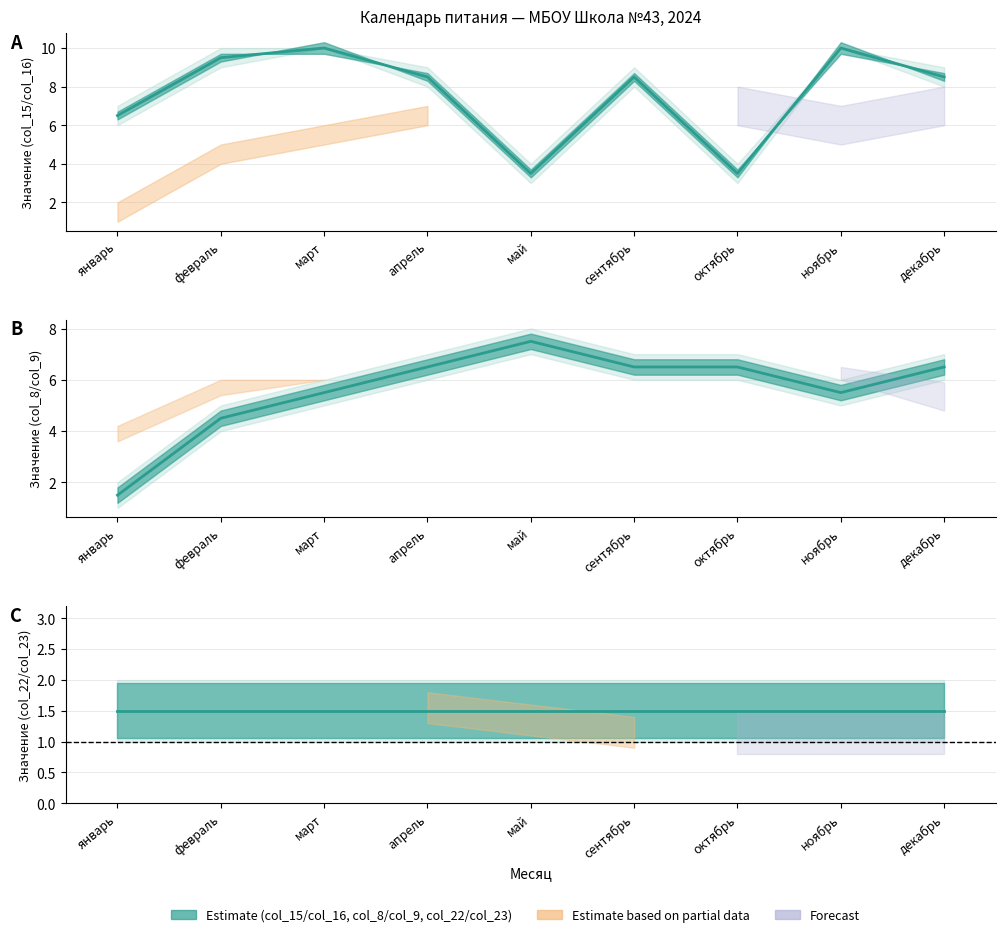

Reading left to right, transcribe all the data shown in this chart.

col_15+col_16 mean: январь=6.5	февраль=9.5	март=10.0	апрель=8.5	май=3.5	сентябрь=8.5	октябрь=3.5	ноябрь=10.0	декабрь=8.5
col_8+col_9 mean: январь=1.5	февраль=4.5	март=5.5	апрель=6.5	май=7.5	сентябрь=6.5	октябрь=6.5	ноябрь=5.5	декабрь=6.5
col_22+col_23 mean: январь=1.5	февраль=1.5	март=1.5	апрель=1.5	май=1.5	сентябрь=1.5	октябрь=1.5	ноябрь=1.5	декабрь=1.5